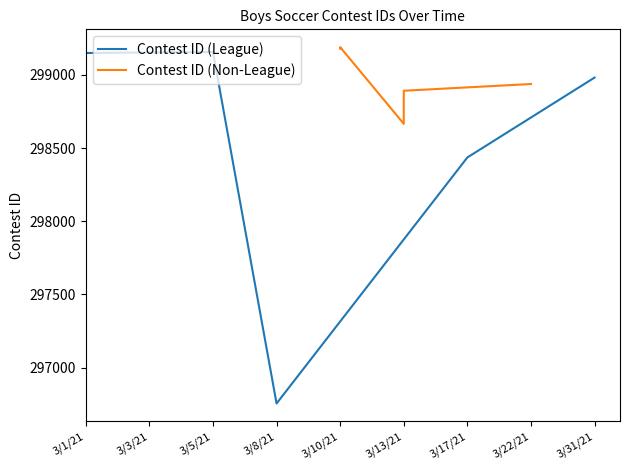

Is the value of Contest ID (Non-League) at 3/5/21 greater than the value of Contest ID (League) at 3/5/21?

Yes